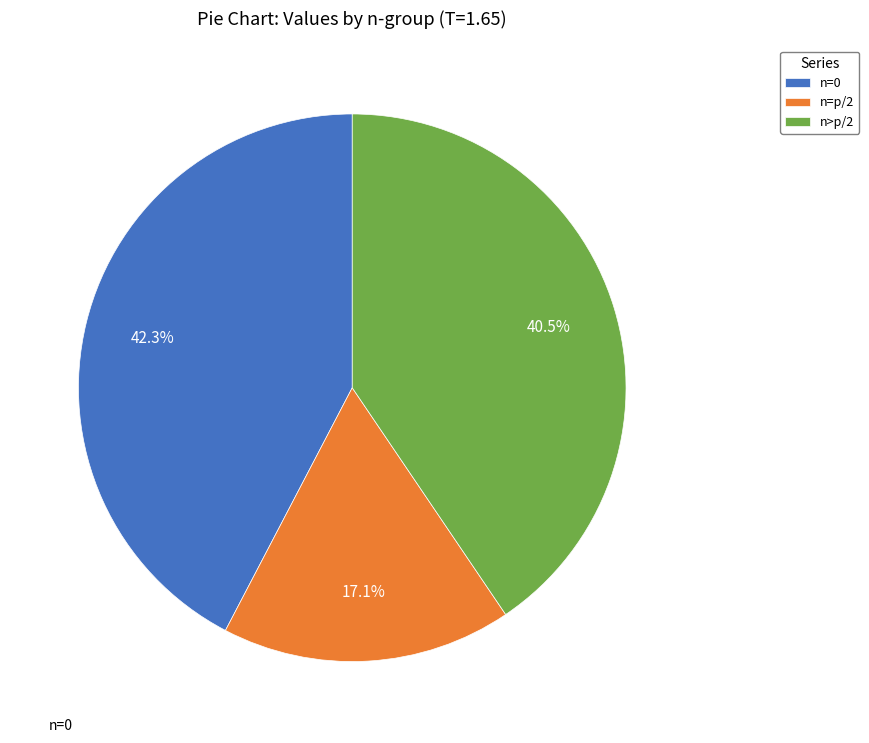

Count the number of slices in the pie.

3